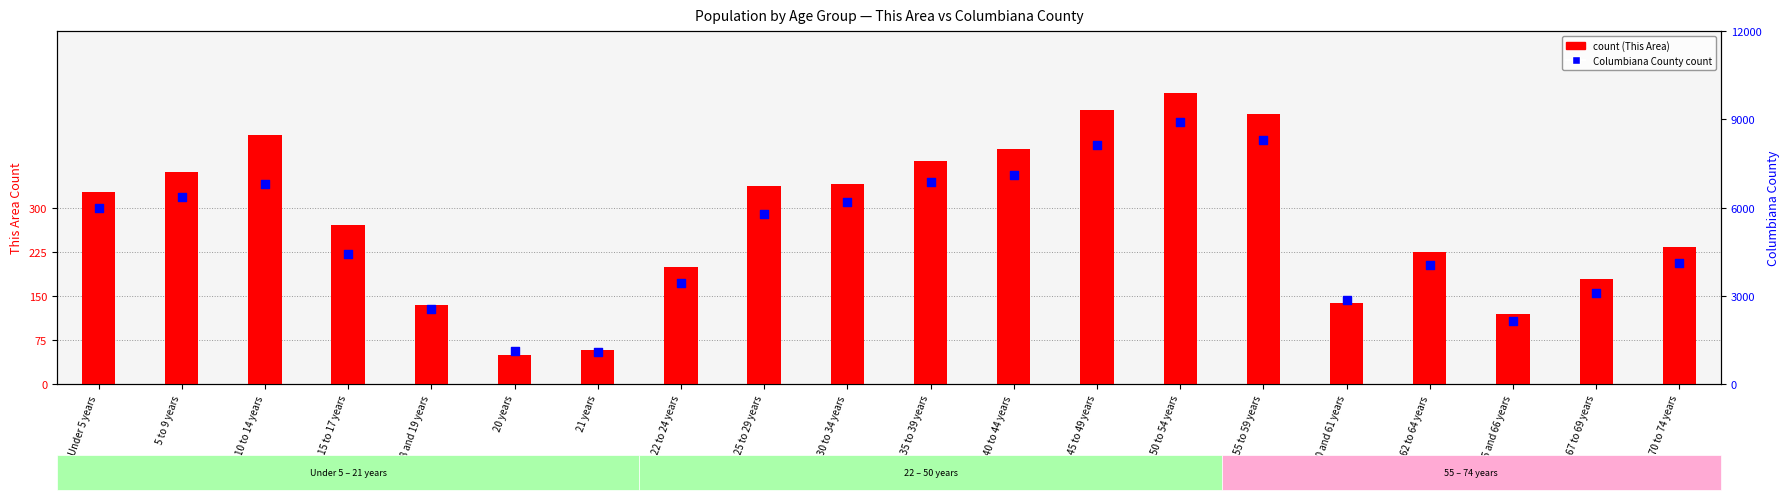

Which series reaches the maximum Y coordinate?

Columbiana County